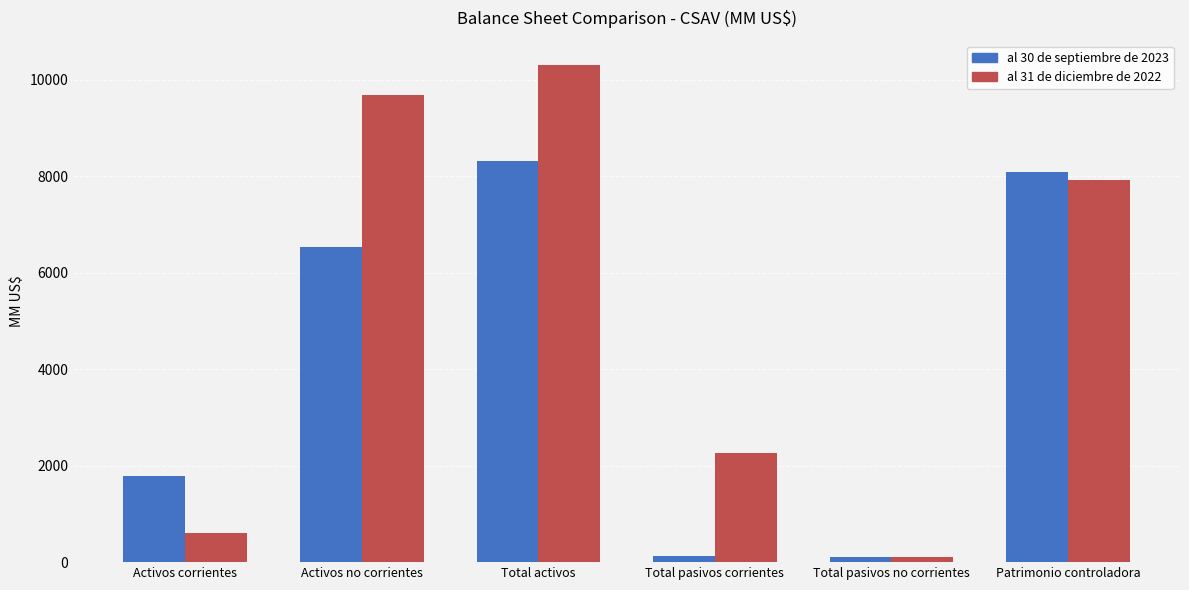

List the series in order of their peak value, lowest first.

al 30 de septiembre de 2023, al 31 de diciembre de 2022